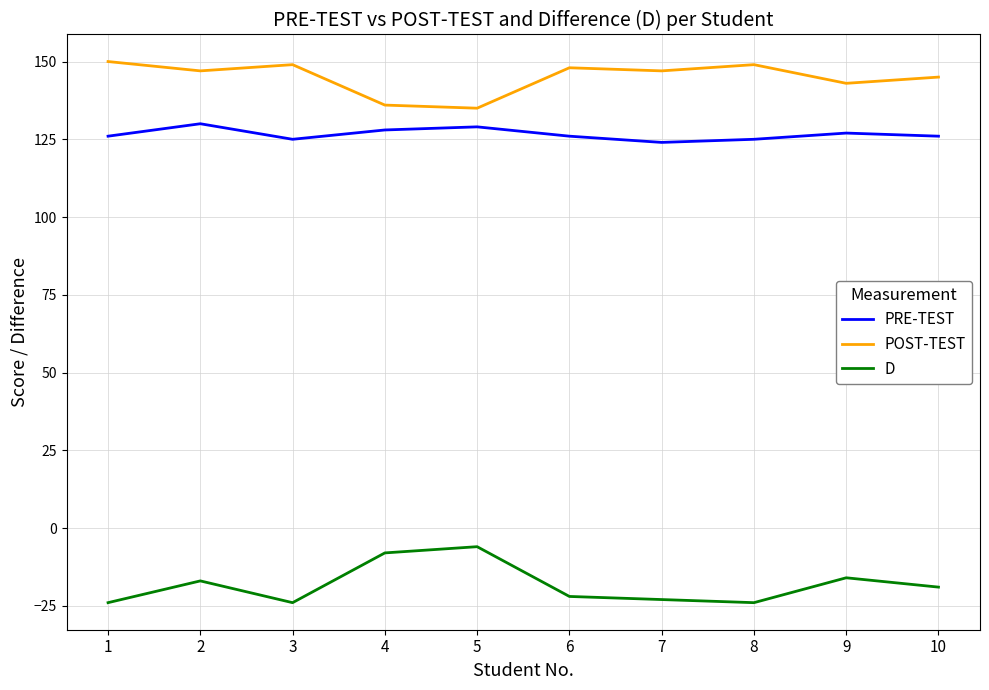

What is the spread (max minus min) of values at 5?

141